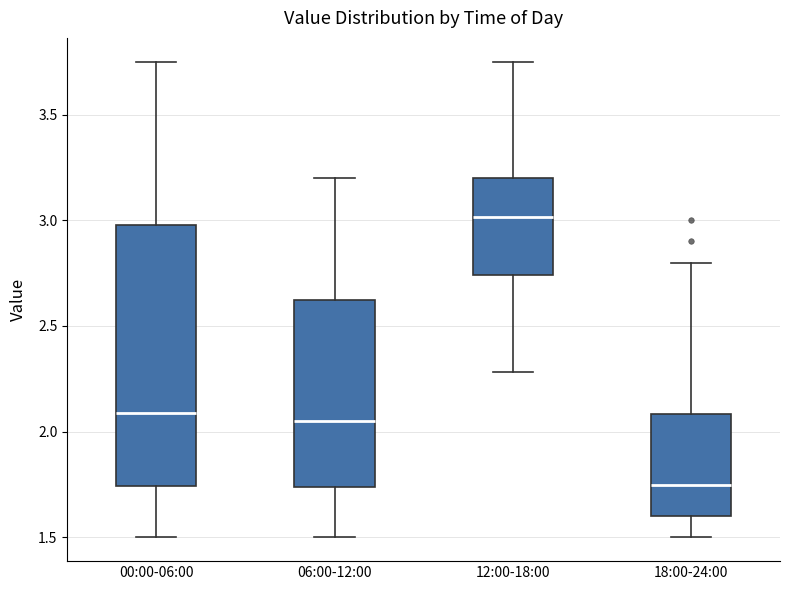

Where does the upper whisker of the box for 00:00-06:00 end on the y-axis? The values are not printed on the chart, so give them approximately, as read against the axis.

3.75